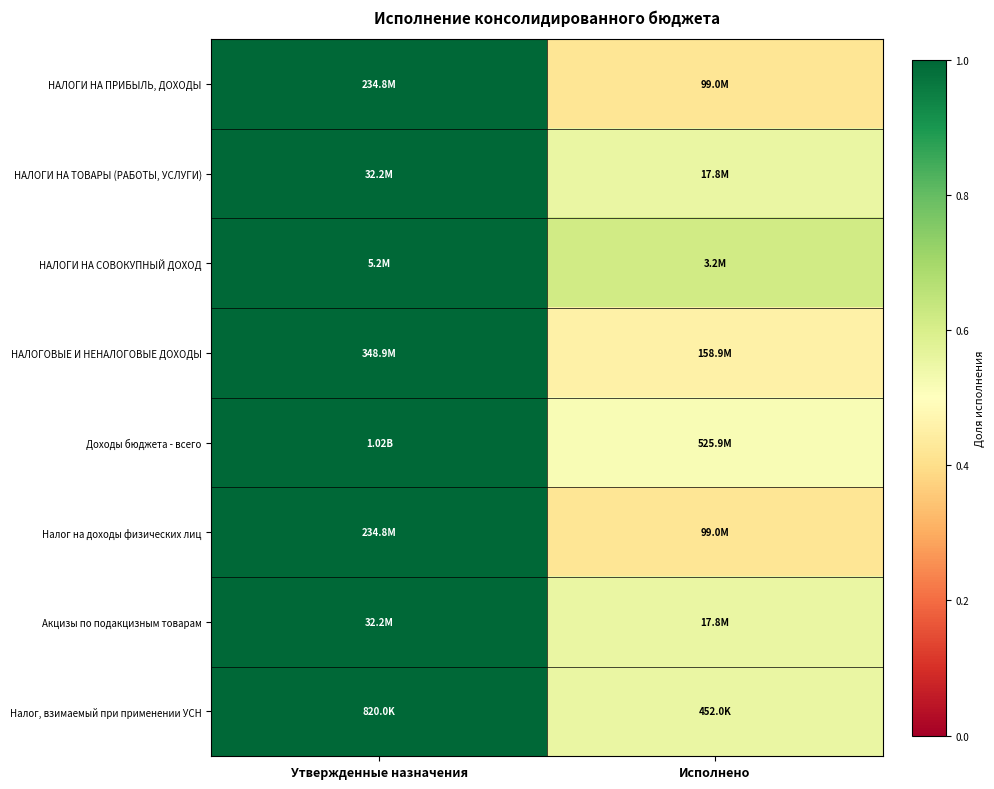

At how many categories does at least one series exceed 0?

2